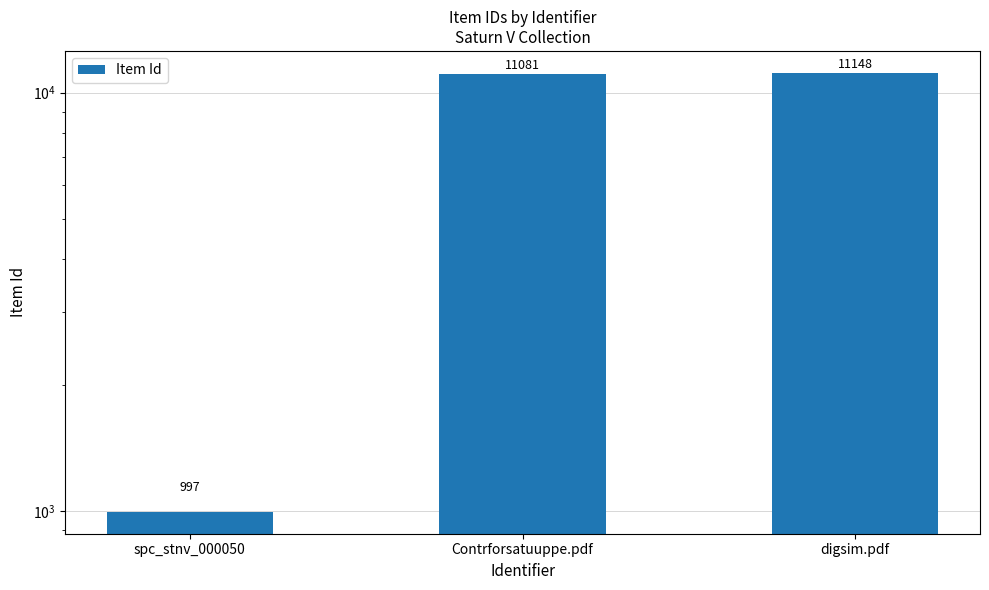

What is the maximum value shown in the chart?

11148